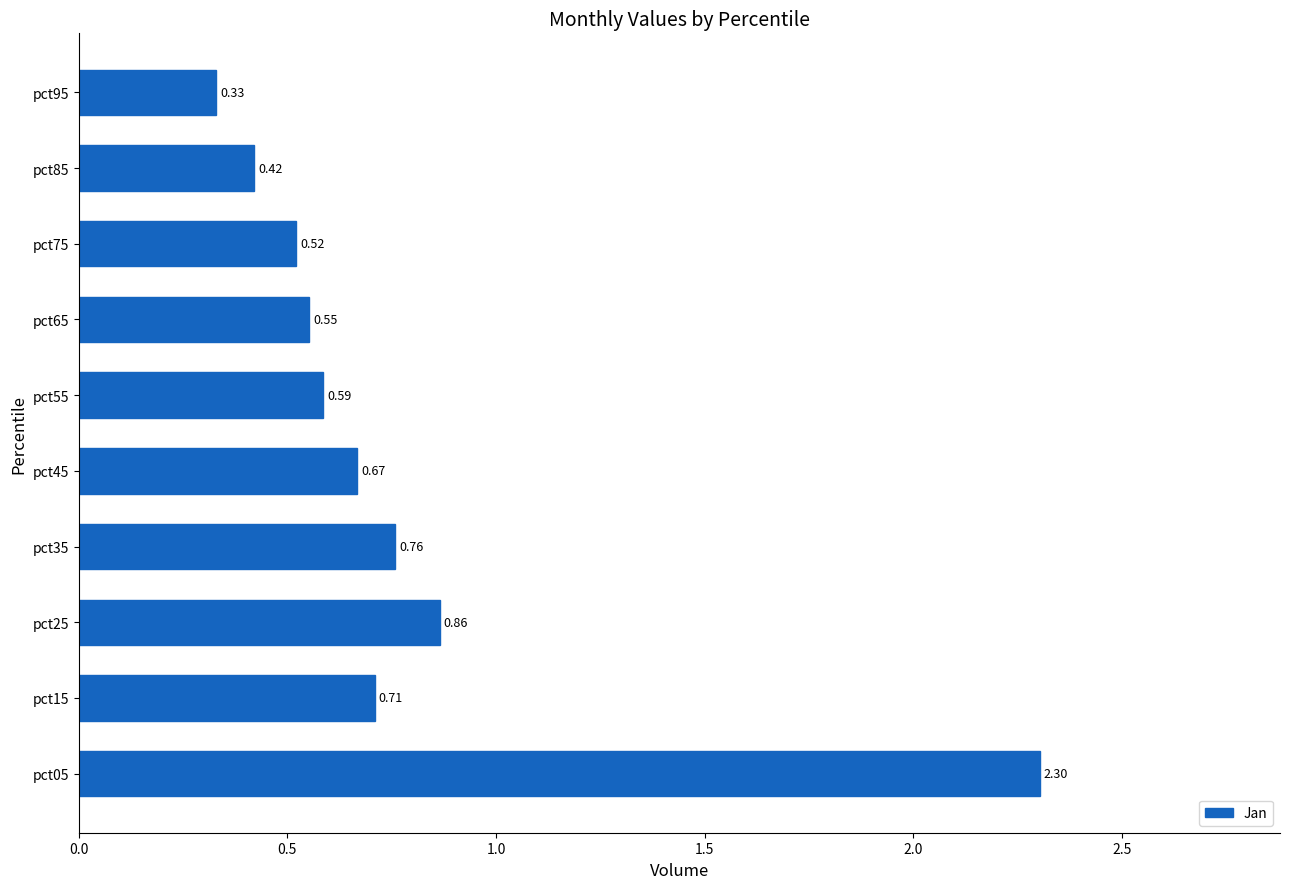

List the labels in order of value, largest first.

pct05, pct25, pct35, pct15, pct45, pct55, pct65, pct75, pct85, pct95